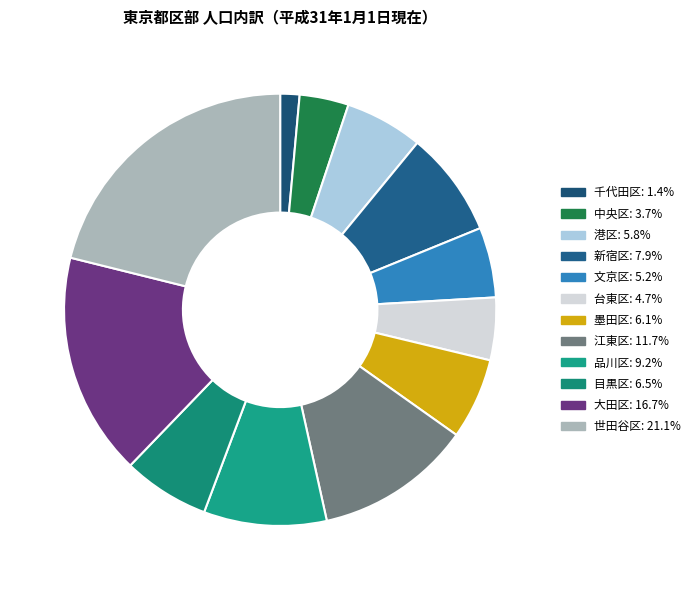

Is there any slice that represents more than half of the pie?

No